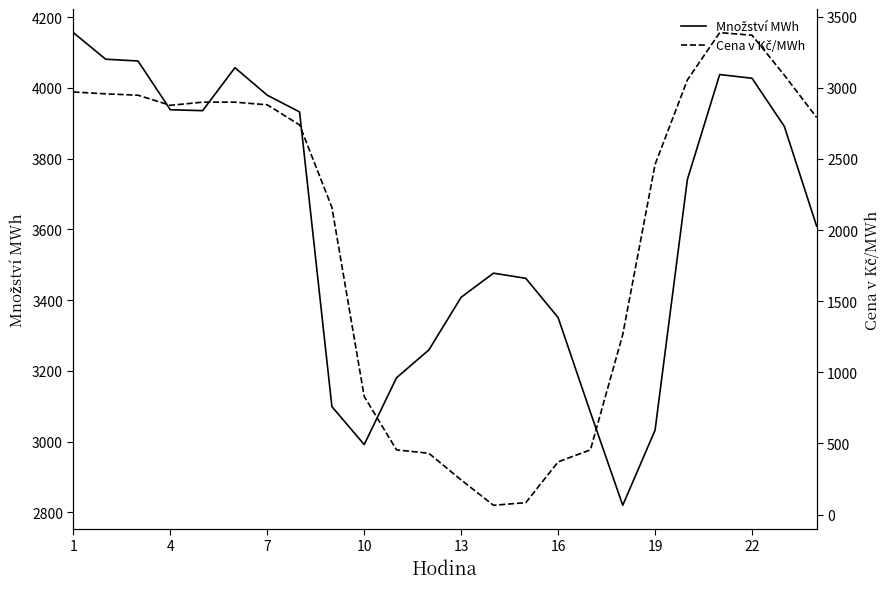

Rank the series by their average value, from lowest to highest.

Cena v Kč/MWh, Množství MWh